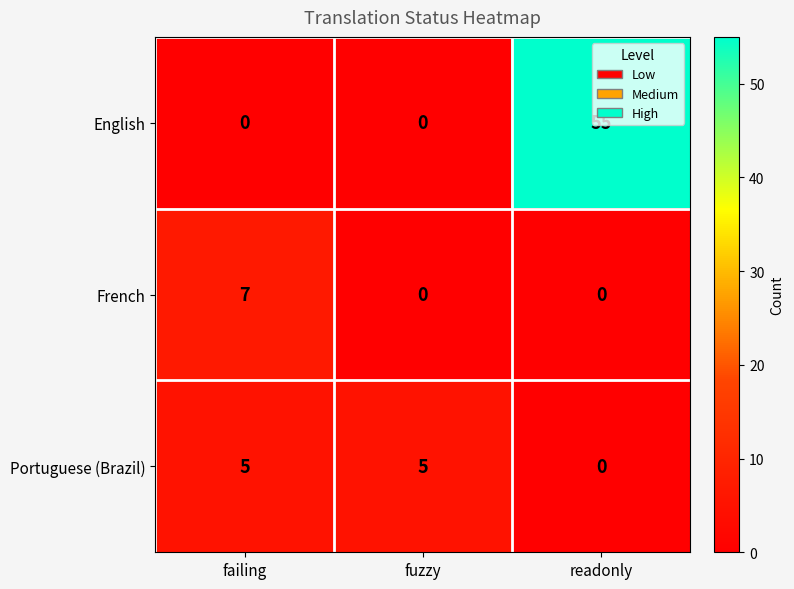

Which series has the largest range (max minus min)?

English